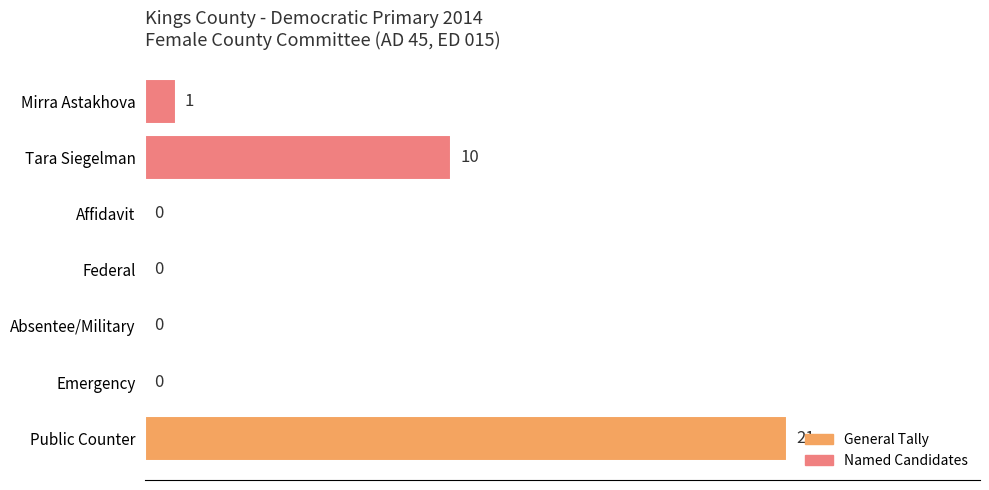

At which label is the value closest to 10?

Tara Siegelman